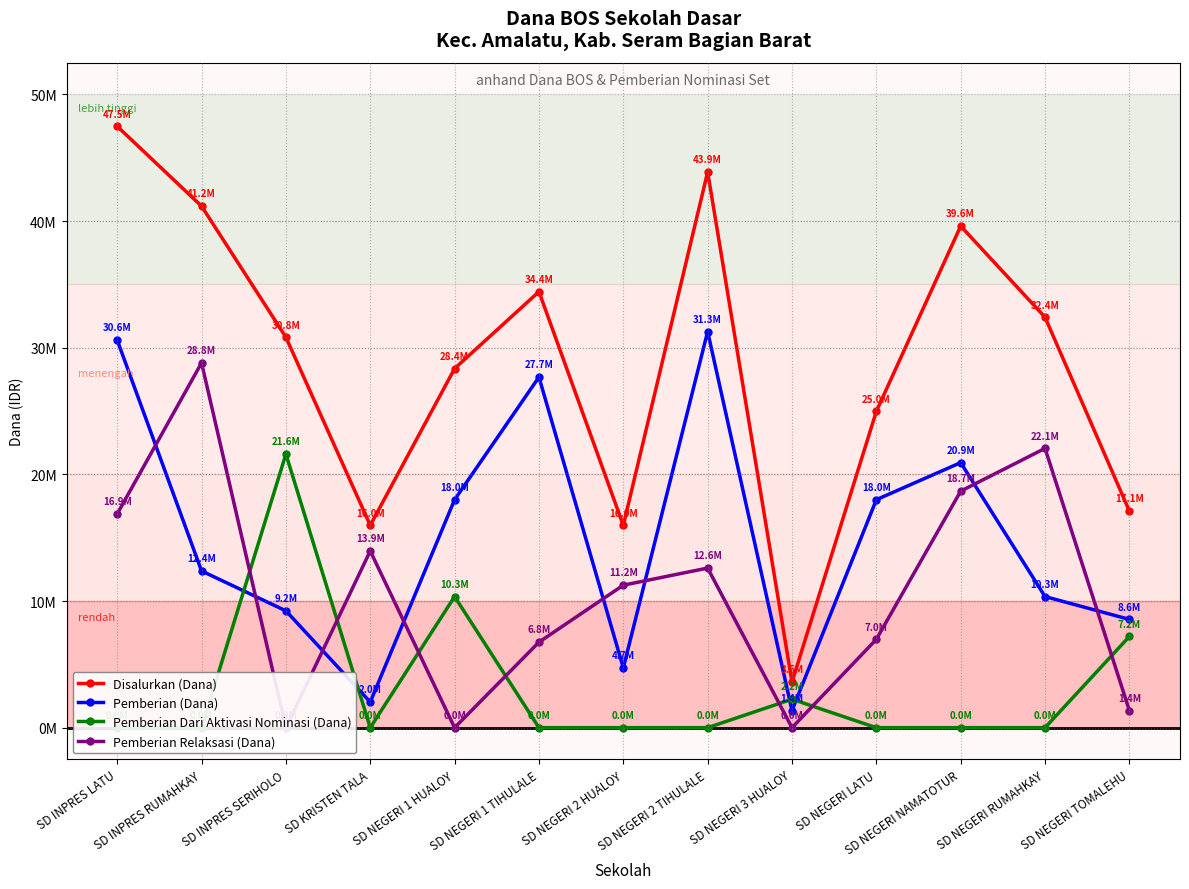

How many data points in Pemberian Dari Aktivasi Nominasi (Dana) are above 0?

4